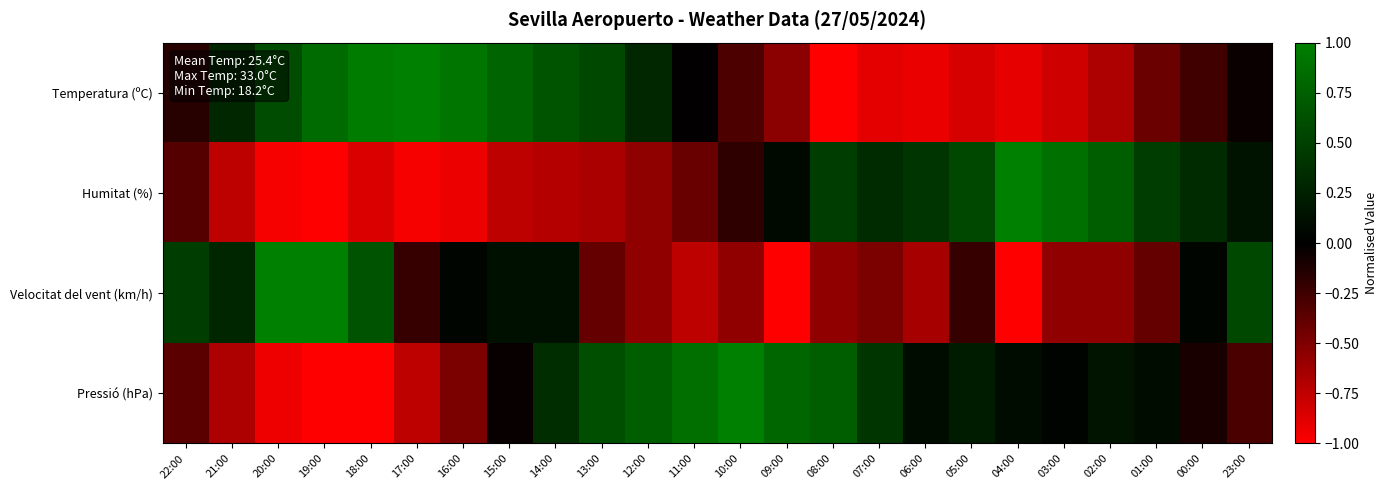

What is the smallest value displayed?

-1.0